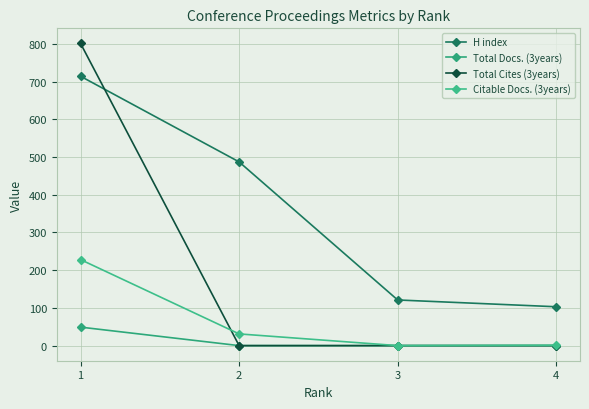

What is the maximum value shown in the chart?

801